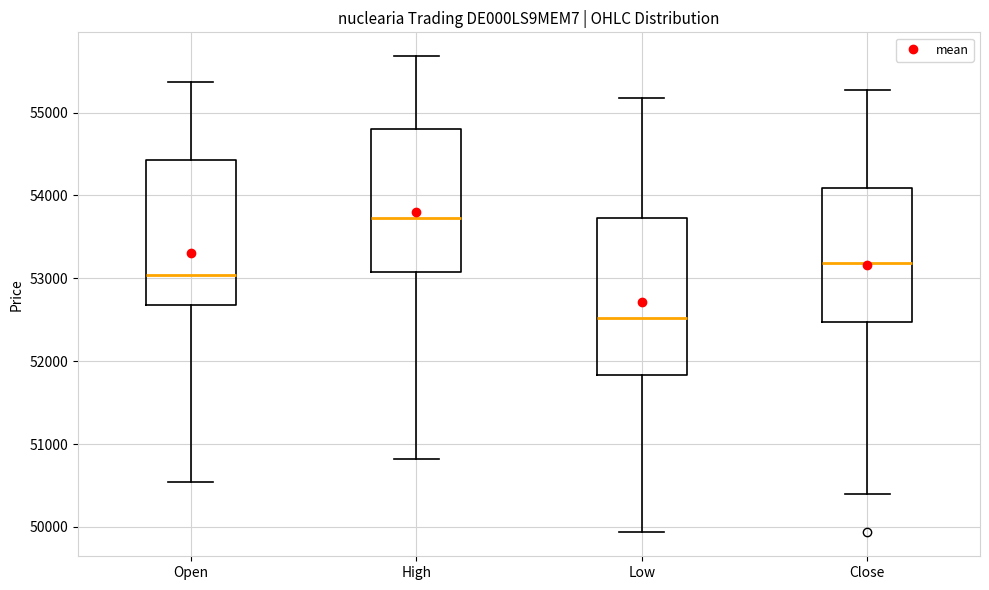

Where does the lower whisker of the box for Low end on the y-axis? The values are not printed on the chart, so give them approximately, as read against the axis.

49900